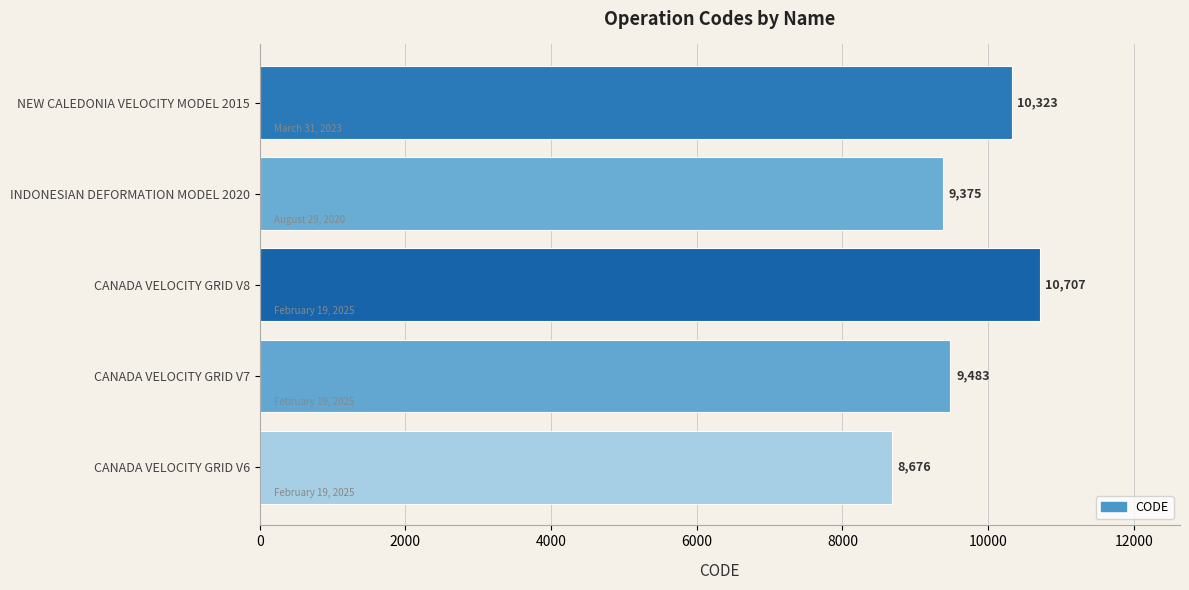

True or false: the data shows 10323 at NEW CALEDONIA VELOCITY MODEL 2015.

True